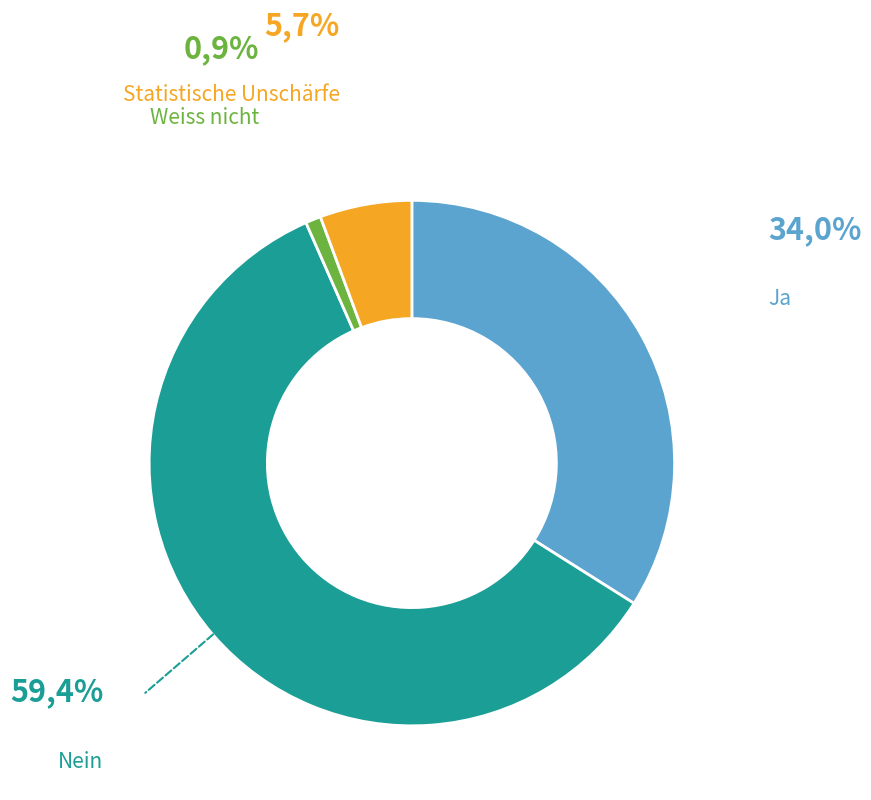

The Nein slice represents 47% of the pie. True or false?

False